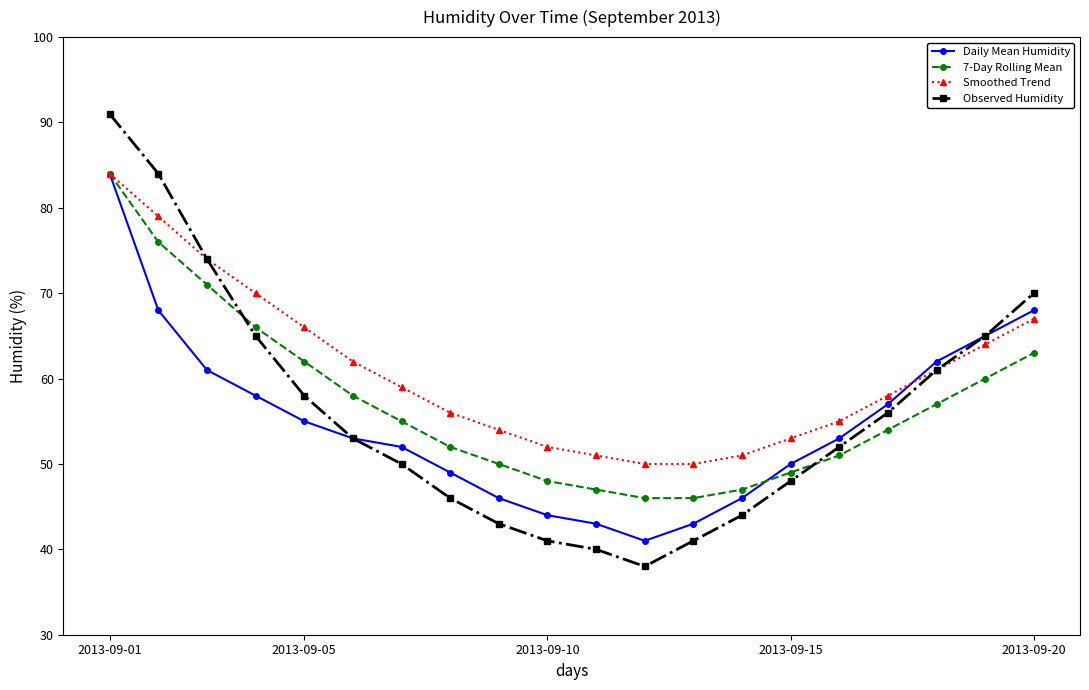

True or false: Smoothed Trend and Daily Mean Humidity cross at least once.

True